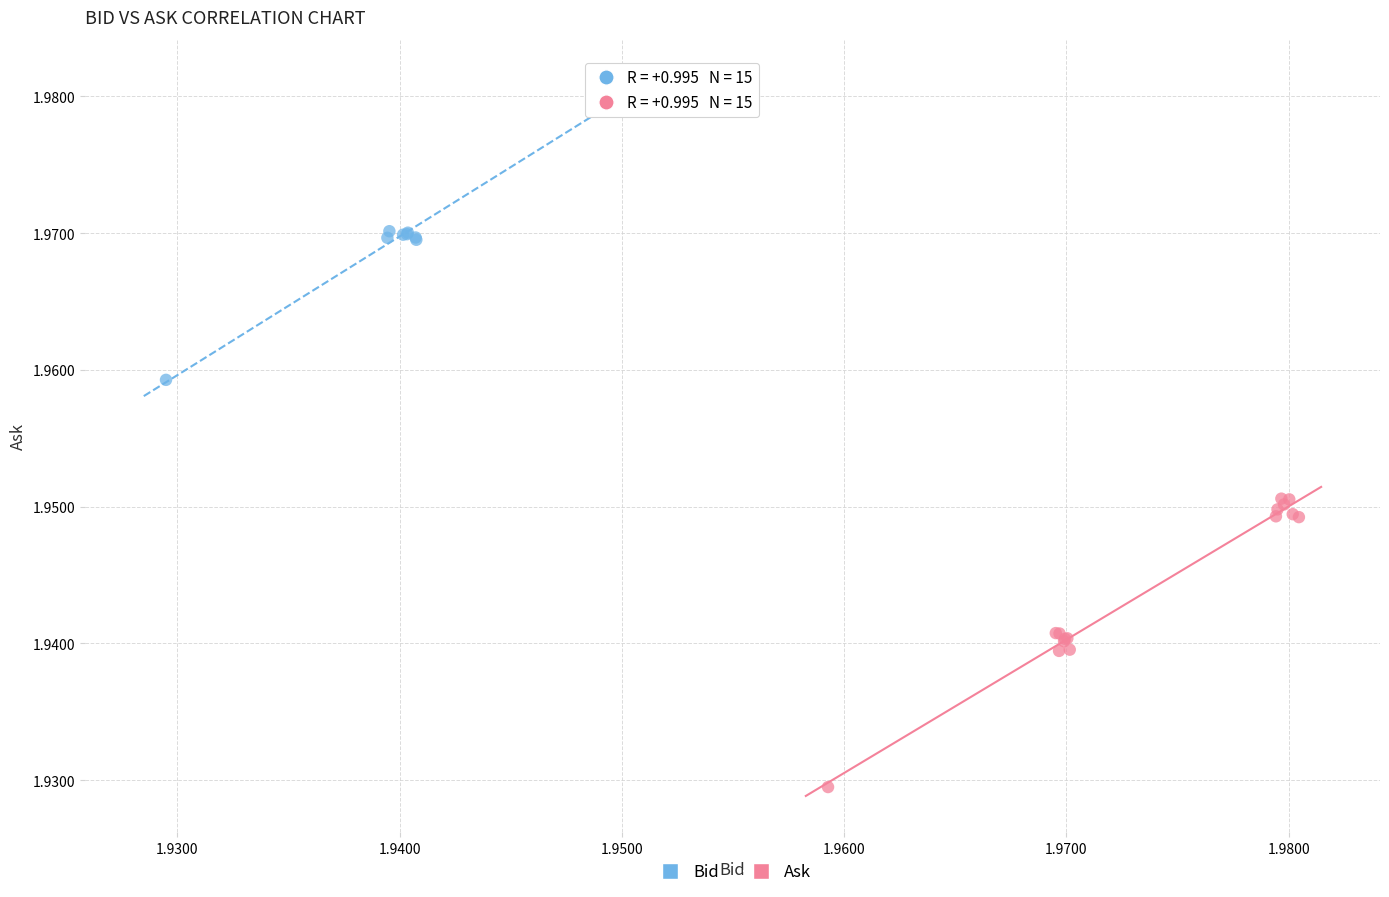

Which series reaches the maximum Y coordinate?

Bid